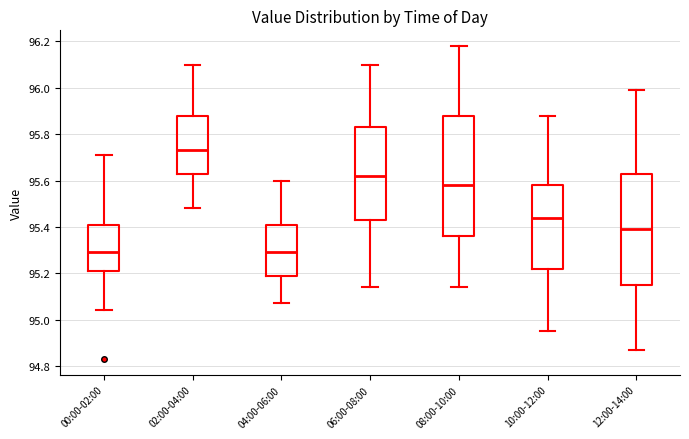

Reading left to right, read every box against the y-axis: the position of its median line, the range the box covers, and the ends of its whiskers. The values are not printed on the chart, so give them approximately, as read against the axis.

00:00-02:00: median 95.30, box 95.22 to 95.42, whiskers 95.04 to 95.72
02:00-04:00: median 95.74, box 95.64 to 95.88, whiskers 95.48 to 96.10
04:00-06:00: median 95.30, box 95.20 to 95.42, whiskers 95.08 to 95.60
06:00-08:00: median 95.62, box 95.44 to 95.84, whiskers 95.14 to 96.10
08:00-10:00: median 95.58, box 95.36 to 95.88, whiskers 95.14 to 96.18
10:00-12:00: median 95.44, box 95.22 to 95.58, whiskers 94.96 to 95.88
12:00-14:00: median 95.40, box 95.16 to 95.64, whiskers 94.88 to 96.00